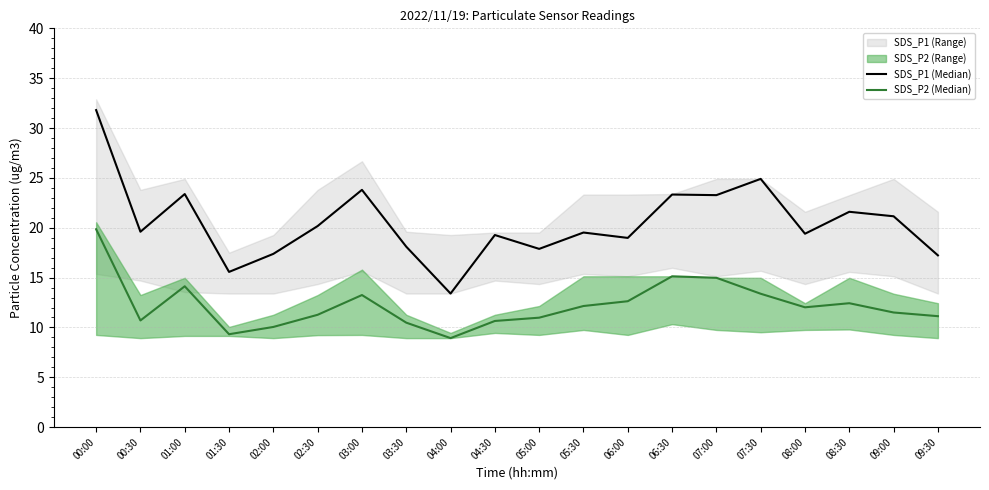

True or false: SDS_P2 (Median) has more than 2 points higher than both neighbors.

True